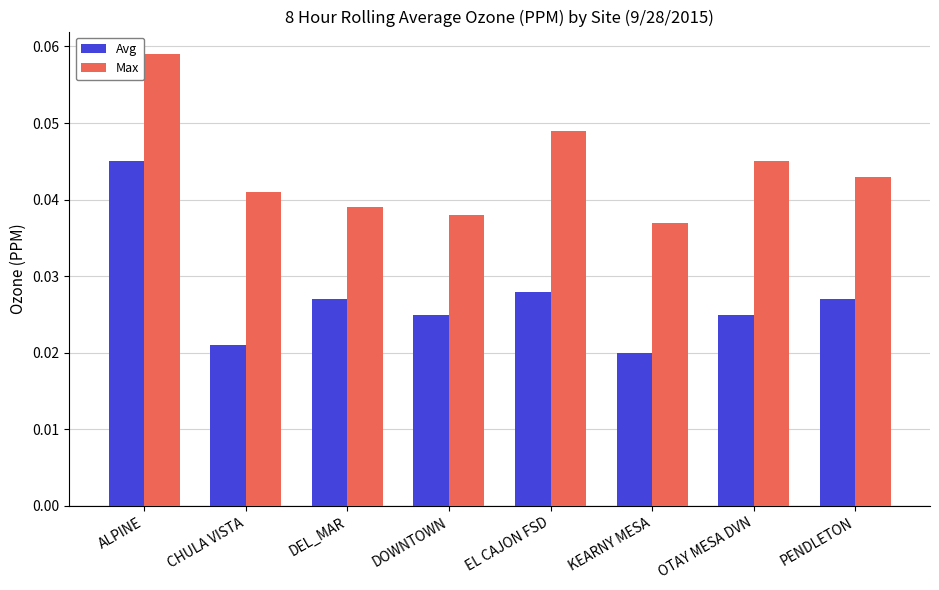

Count the Max values in the range 0 to 1.

8